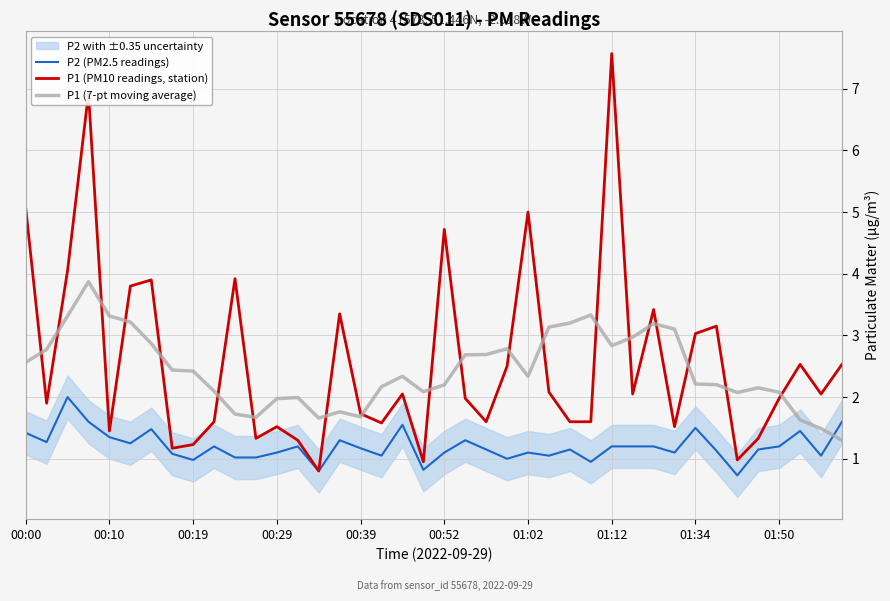

List the series in order of their peak value, lowest first.

P2 (PM2.5 readings), P1 (7-pt moving average), P1 (PM10 readings, station)